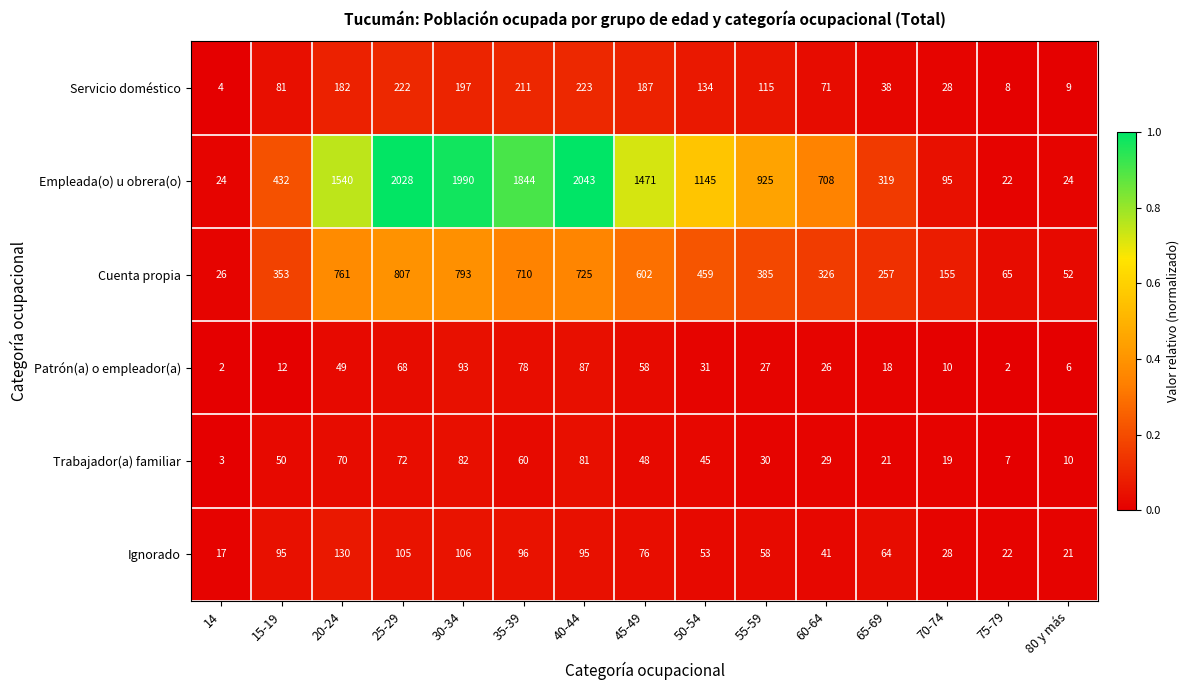

Rank the series by their maximum value, from lowest to highest.

Trabajador(a) familiar, Patrón(a) o empleador(a), Ignorado, Servicio doméstico, Cuenta propia, Empleada(o) u obrera(o)